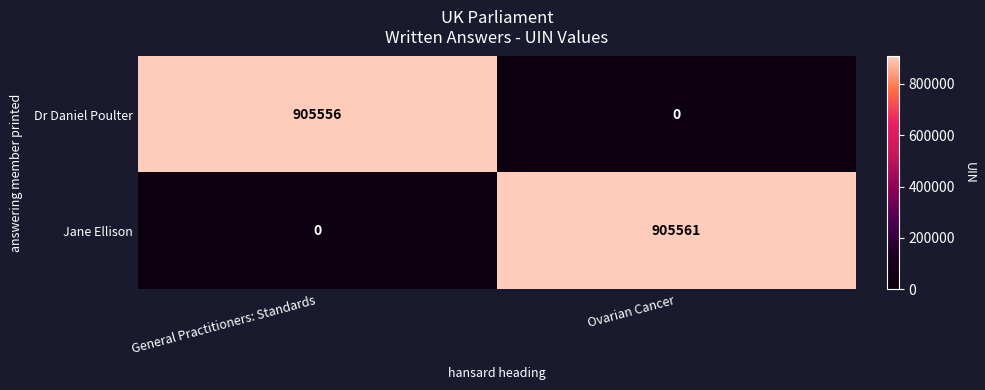

Which label corresponds to the largest value in the chart?

Ovarian Cancer